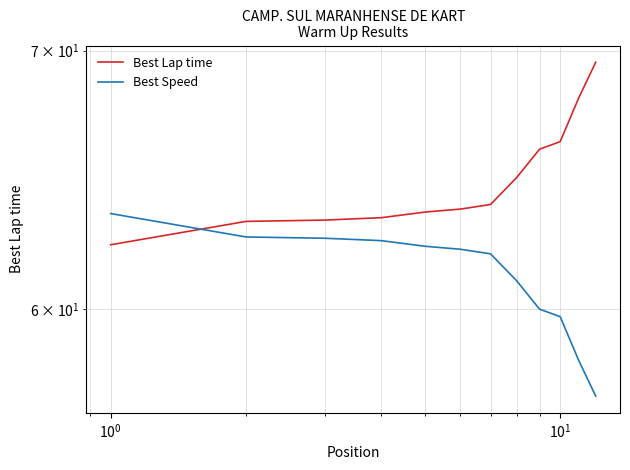

List the series in order of their peak value, highest first.

Best Lap time, Best Speed